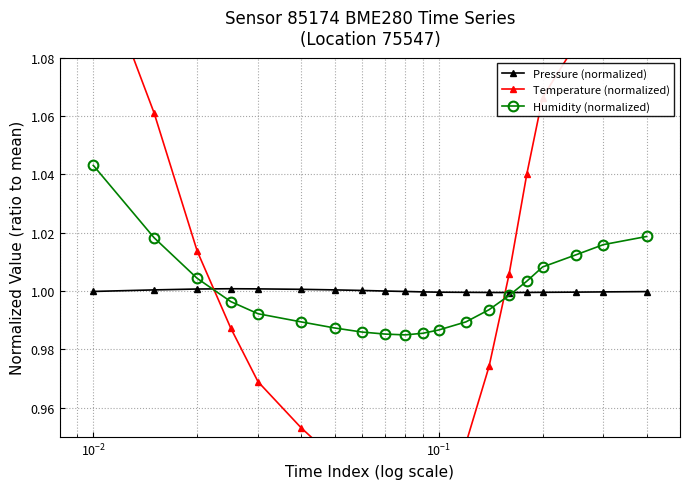

What is the sum of all Temperature (normalized) values?

20.0